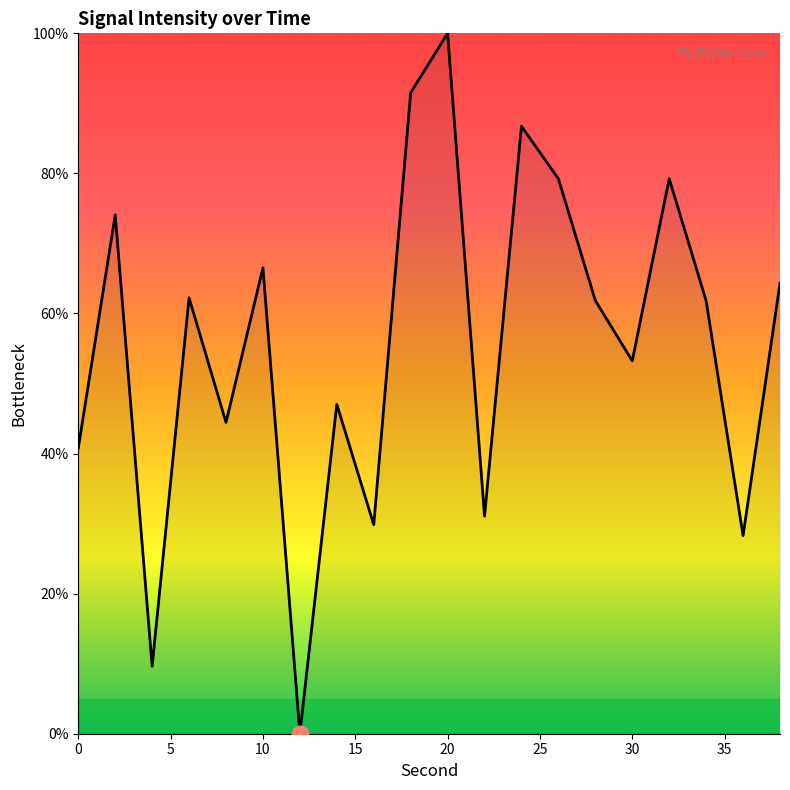

What is the greatest value displayed?

100.0